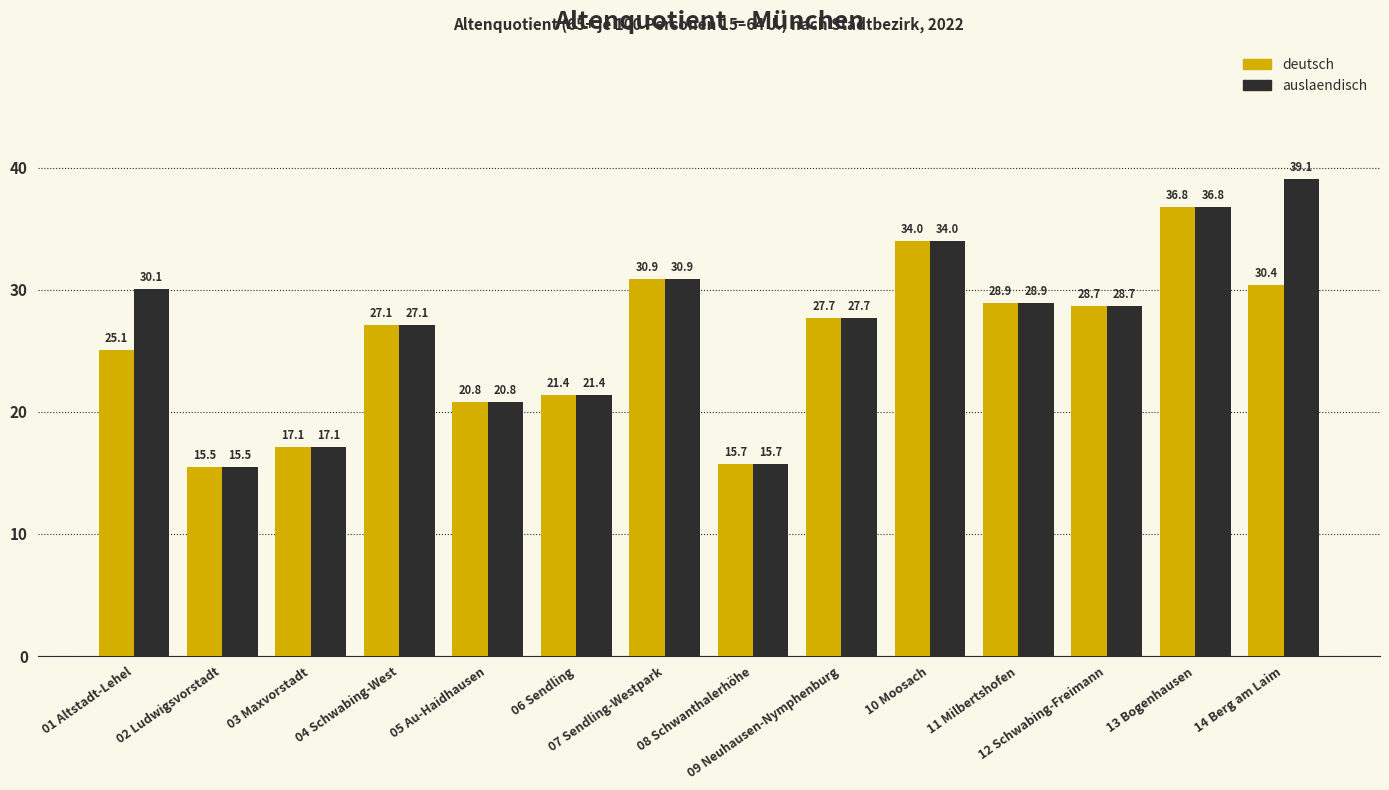

What is the maximum value for auslaendisch?

39.1